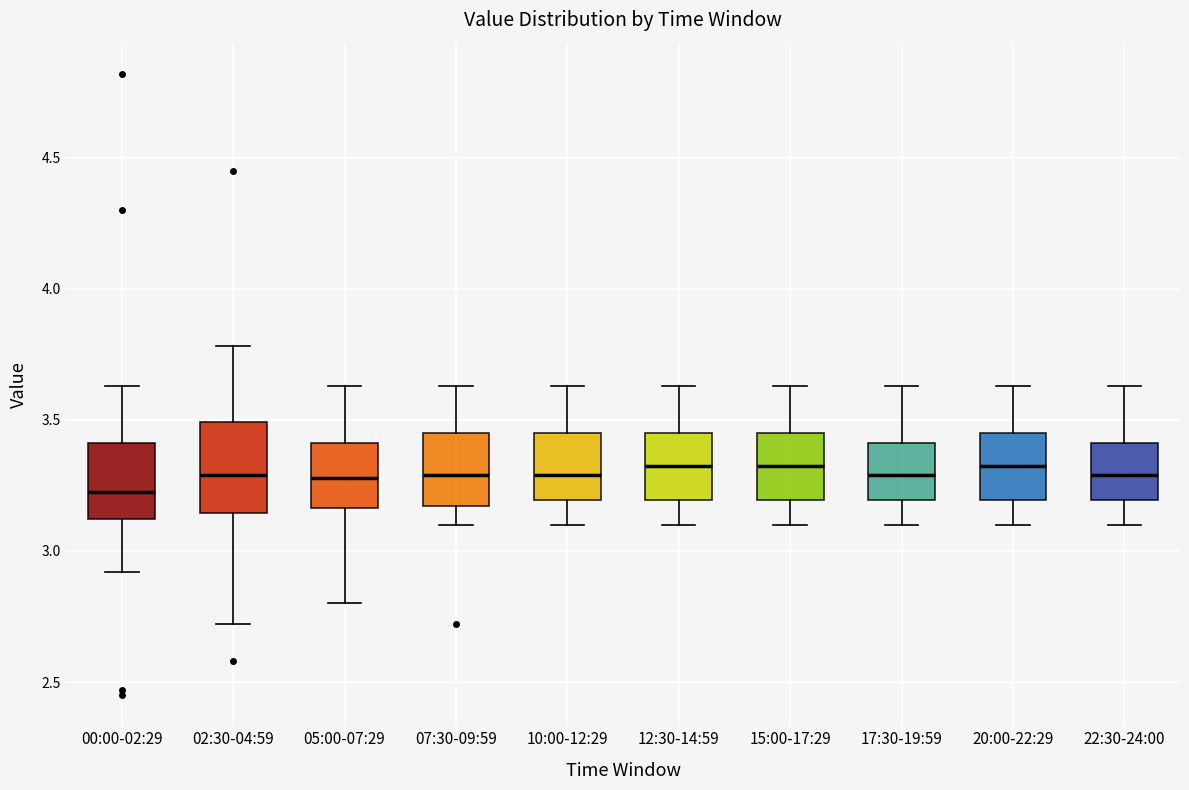

Which box's median line is the lowest?

00:00-02:29